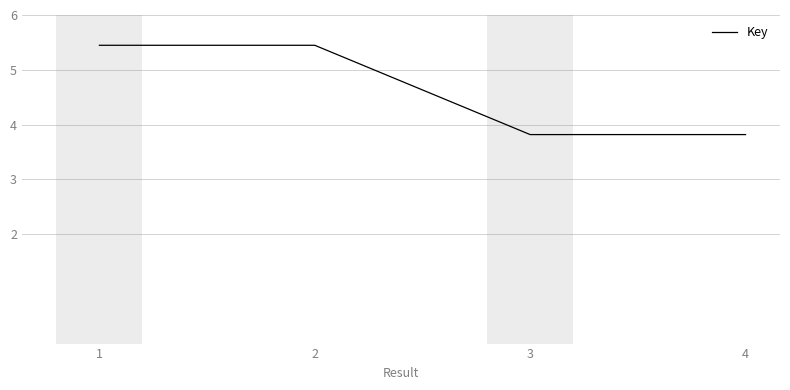

What is the minimum value shown in the chart?

3.8